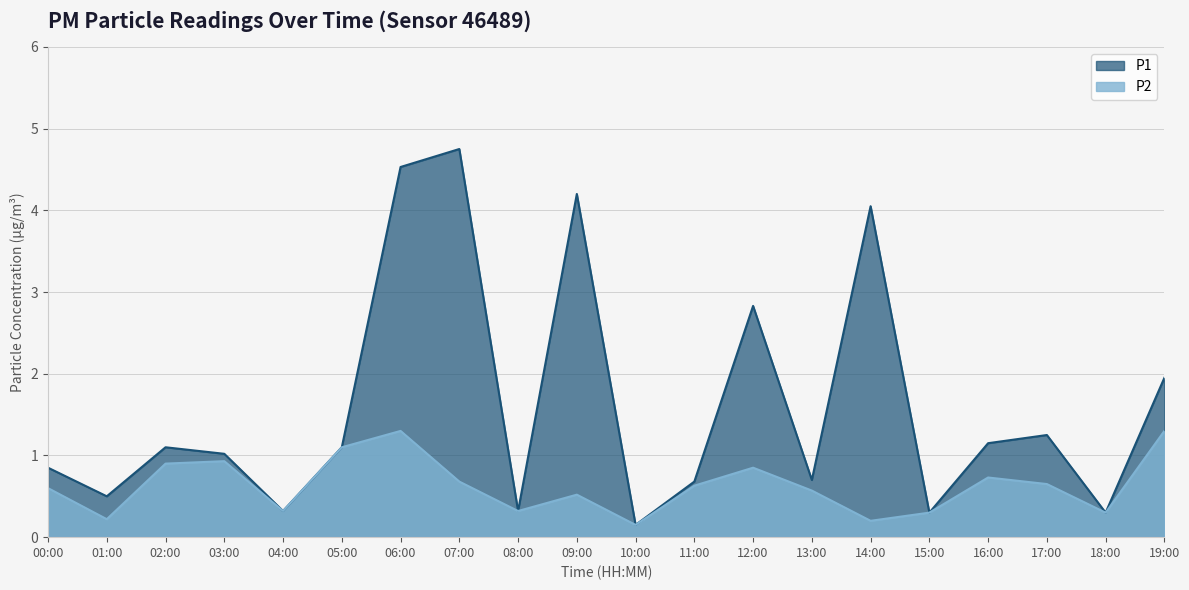

In P1, how many points are higher than both neighbors (excluding endpoints)?

6